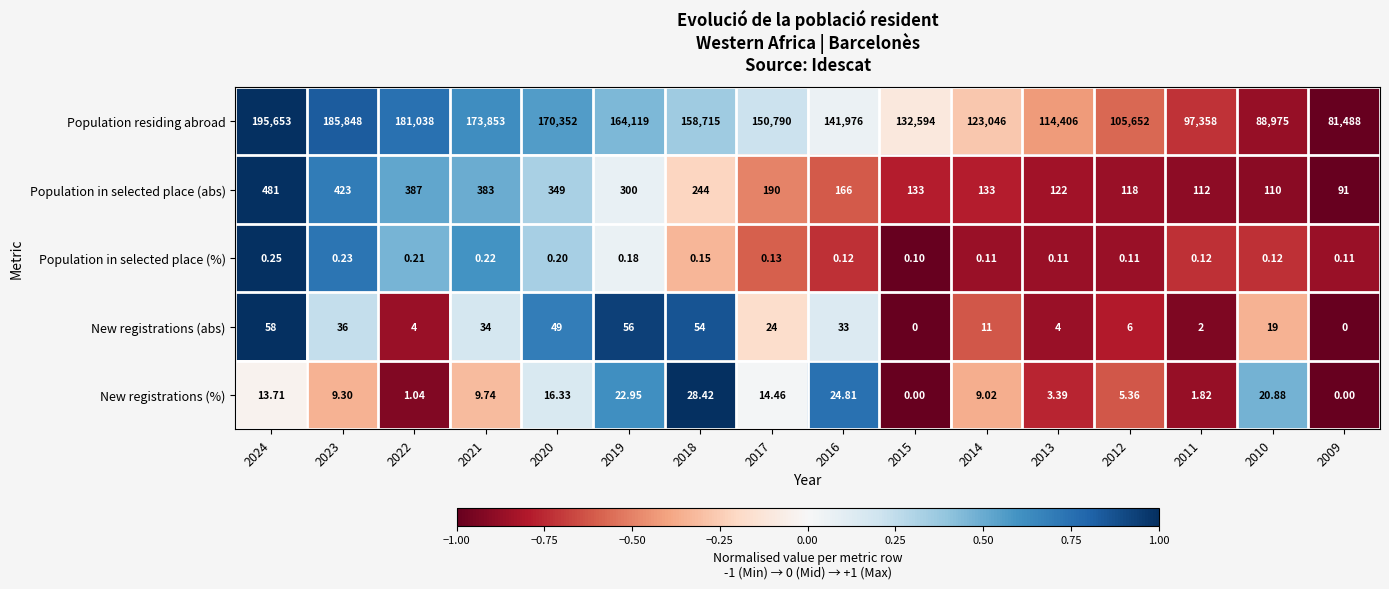

At how many categories does at least one series exceed 0?

16